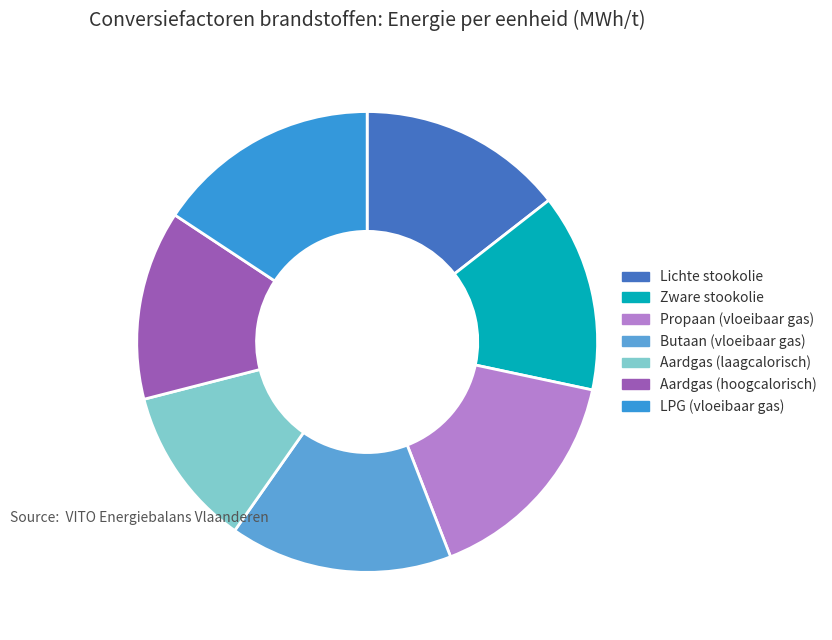

Which category has the smallest portion of the pie?

Aardgas (laagcalorisch)